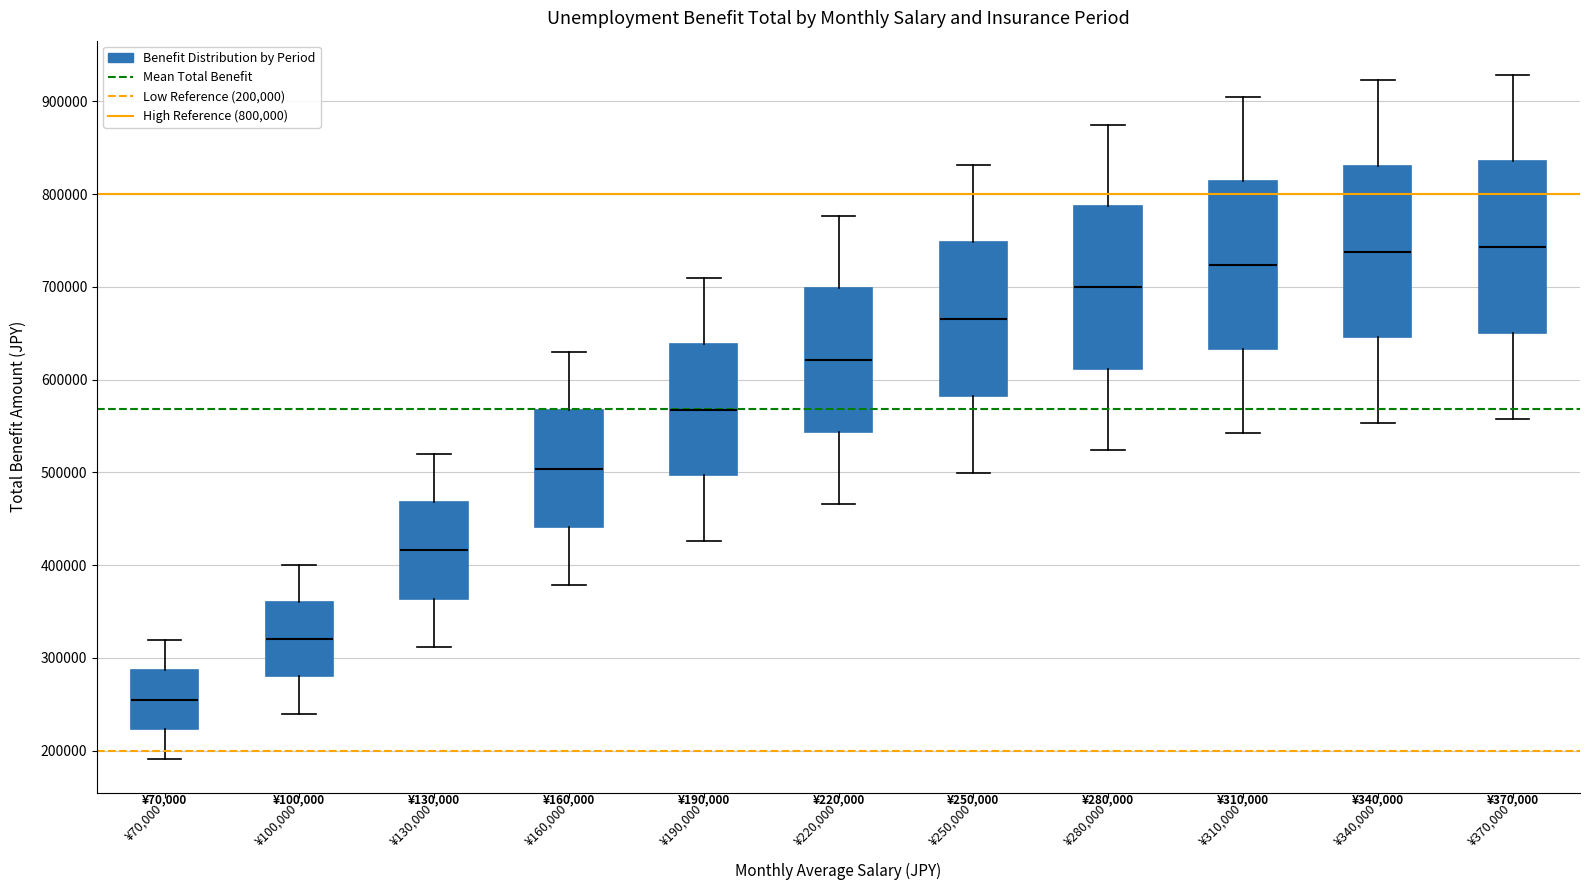

Which box's median line is the lowest?

¥70,000